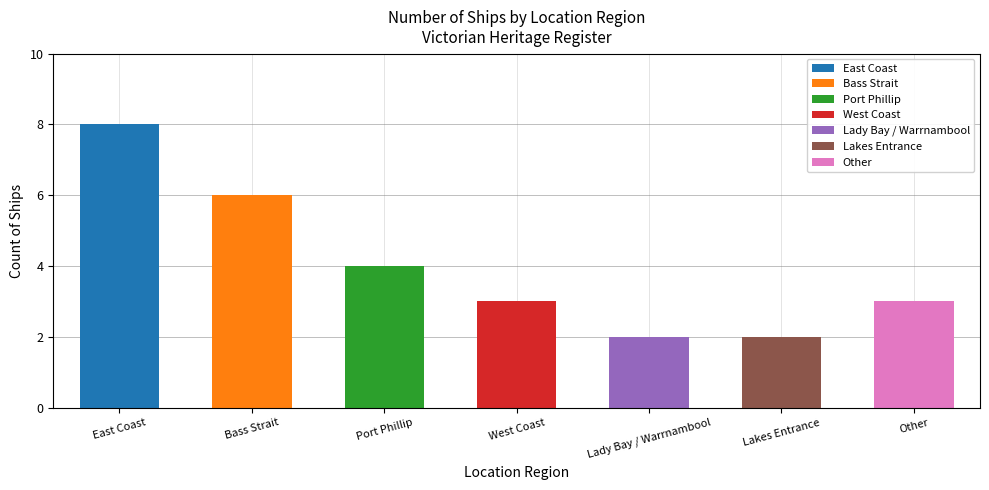

What is the sum of the values at West Coast and Port Phillip?

7